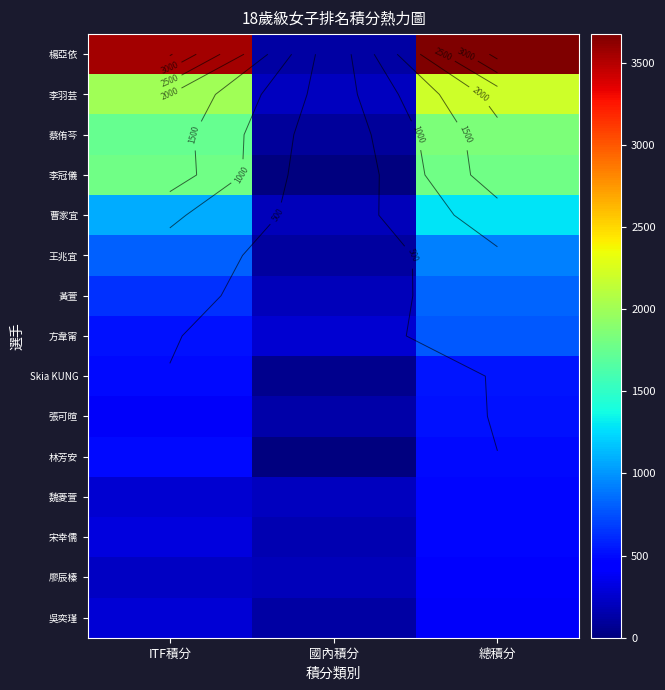

Between ITF積分 and 國內積分, which series saw the biggest shift?

楊亞依